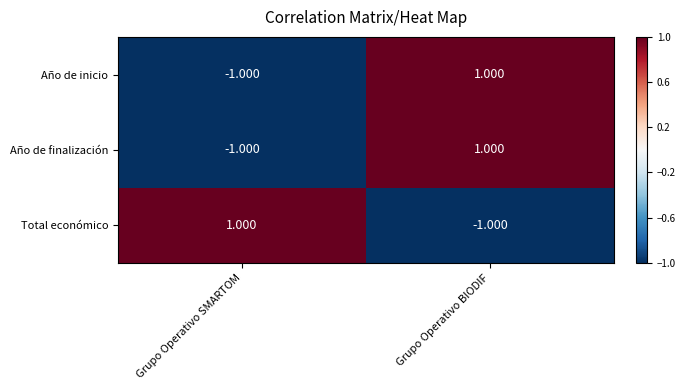

At which label does Año de inicio reach its minimum?

Grupo Operativo SMARTOM